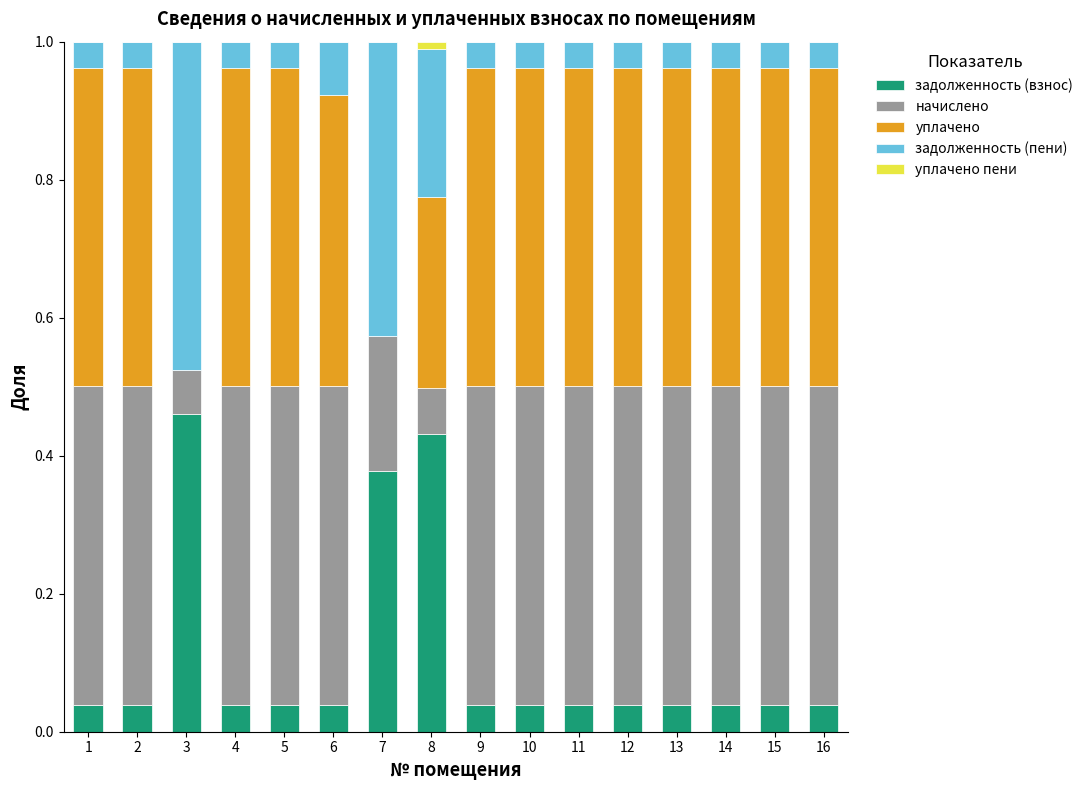

The value of задолженность (взнос) at 16 is 0.1. True or false?

False